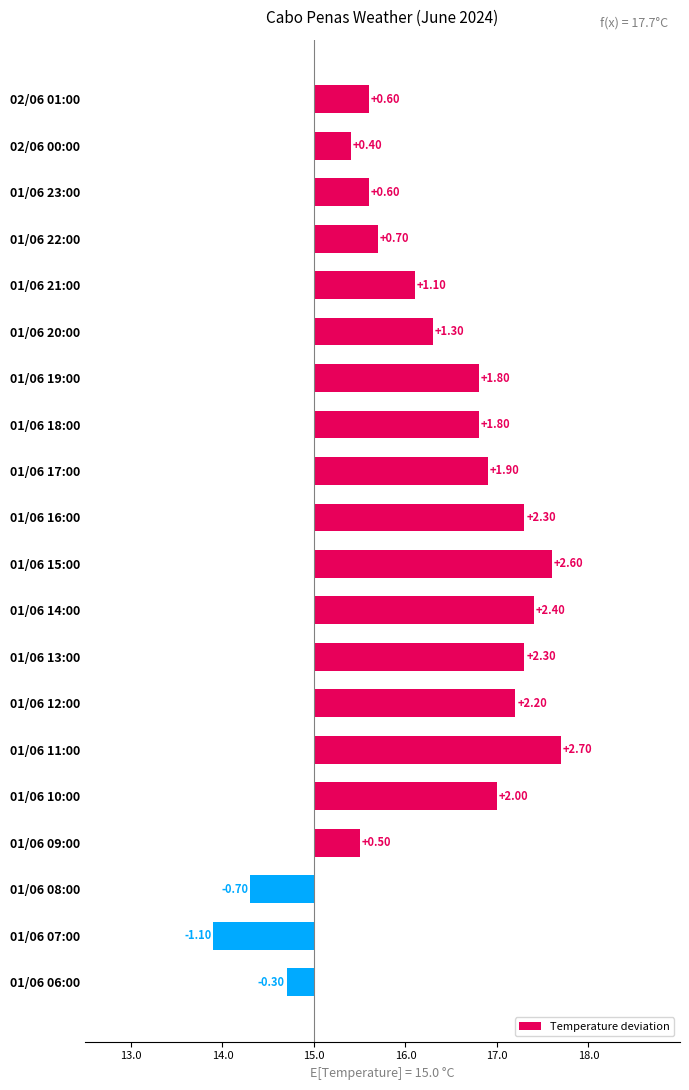

What is the sum of all values?

25.1